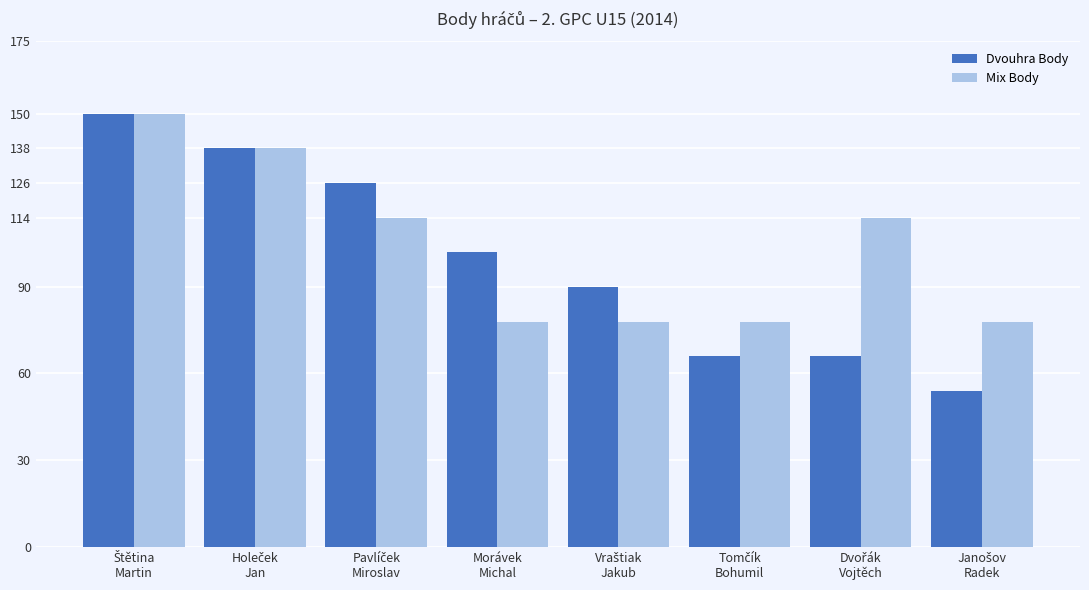

What is the average value of the Dvouhra Body series?

99